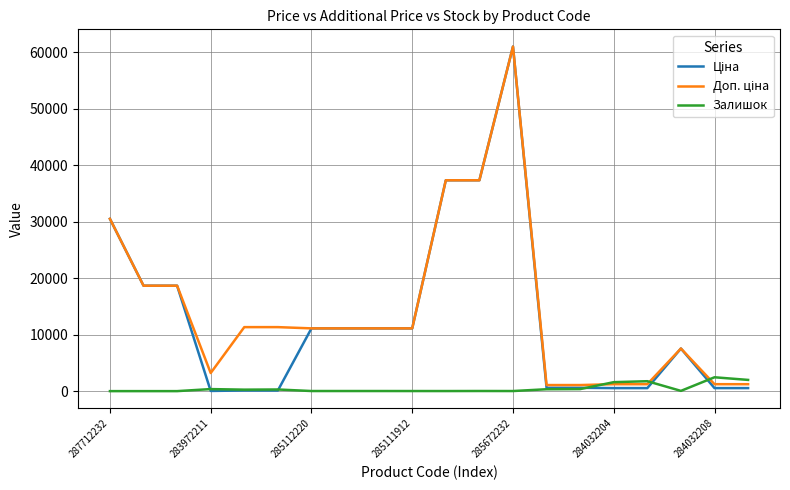

What is the highest value of the Залишок series?

2453.0